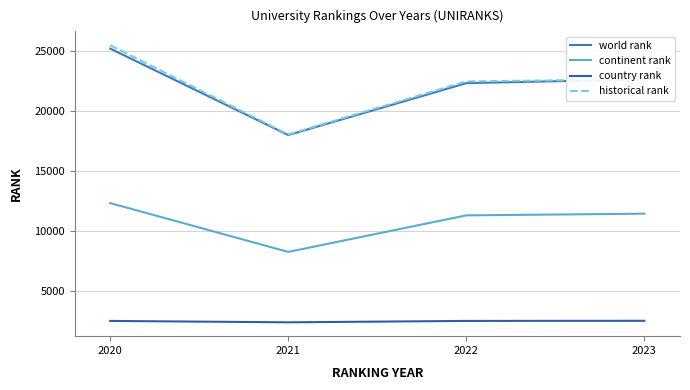

What is the difference between the highest and lowest values at 2021?

15623.0